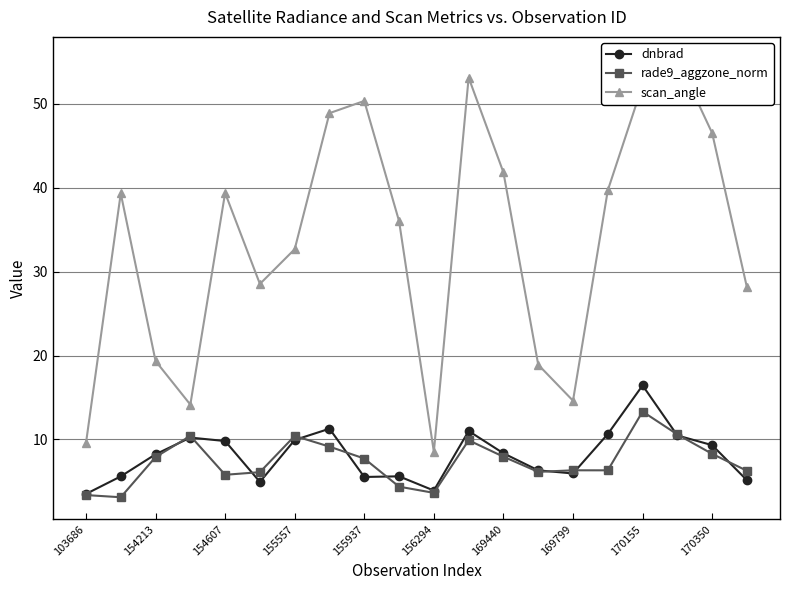

How many series are shown in this chart?

3